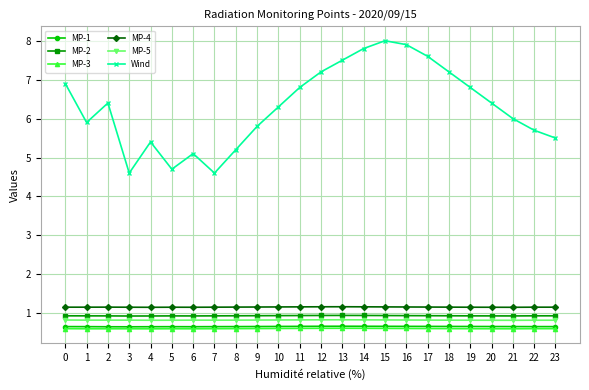

What is the difference between the maximum and minimum values in the Wind series?

3.4